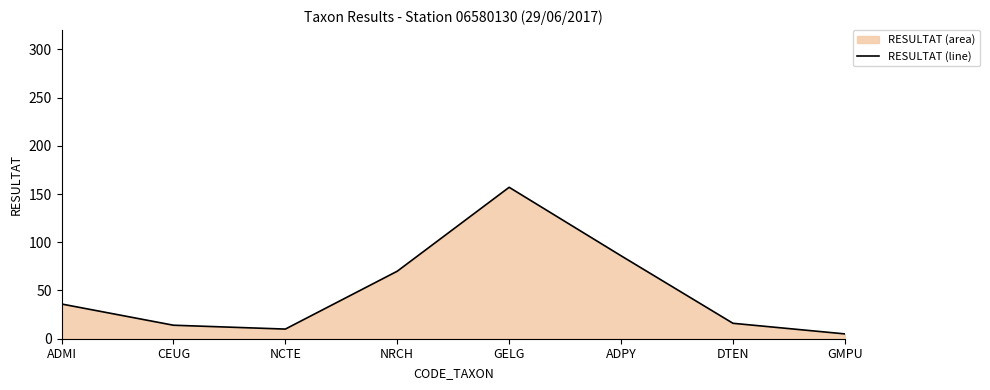

Which category has the highest value across all series?

GELG